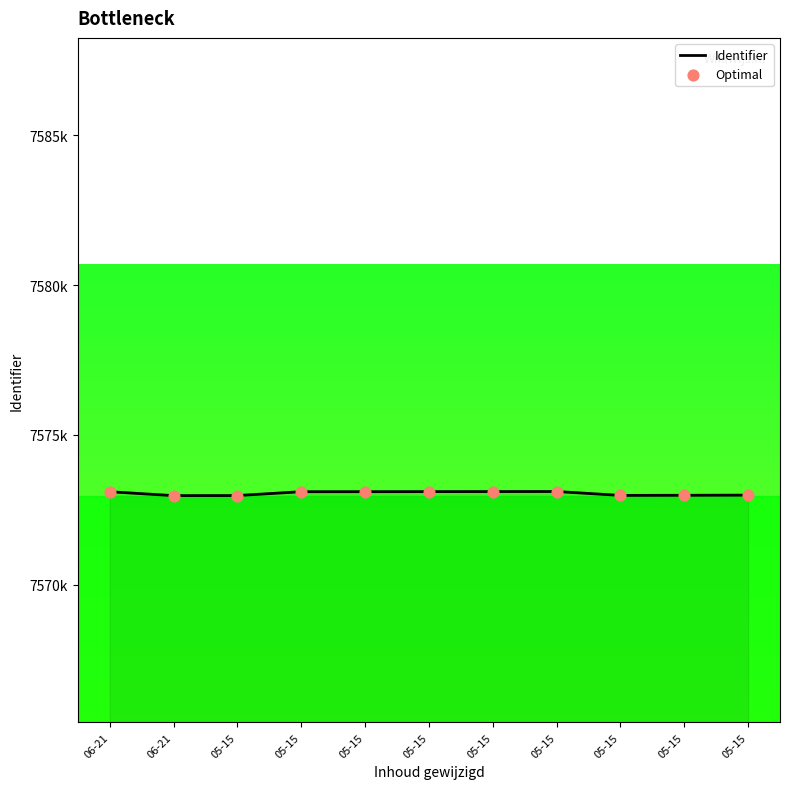

Is this an area chart (filled region under the line)?

Yes